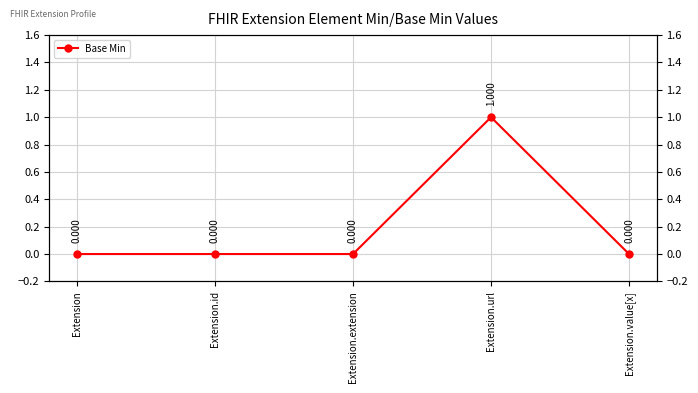

Reading left to right, transcribe all the data shown in this chart.

0	0	0	1	0